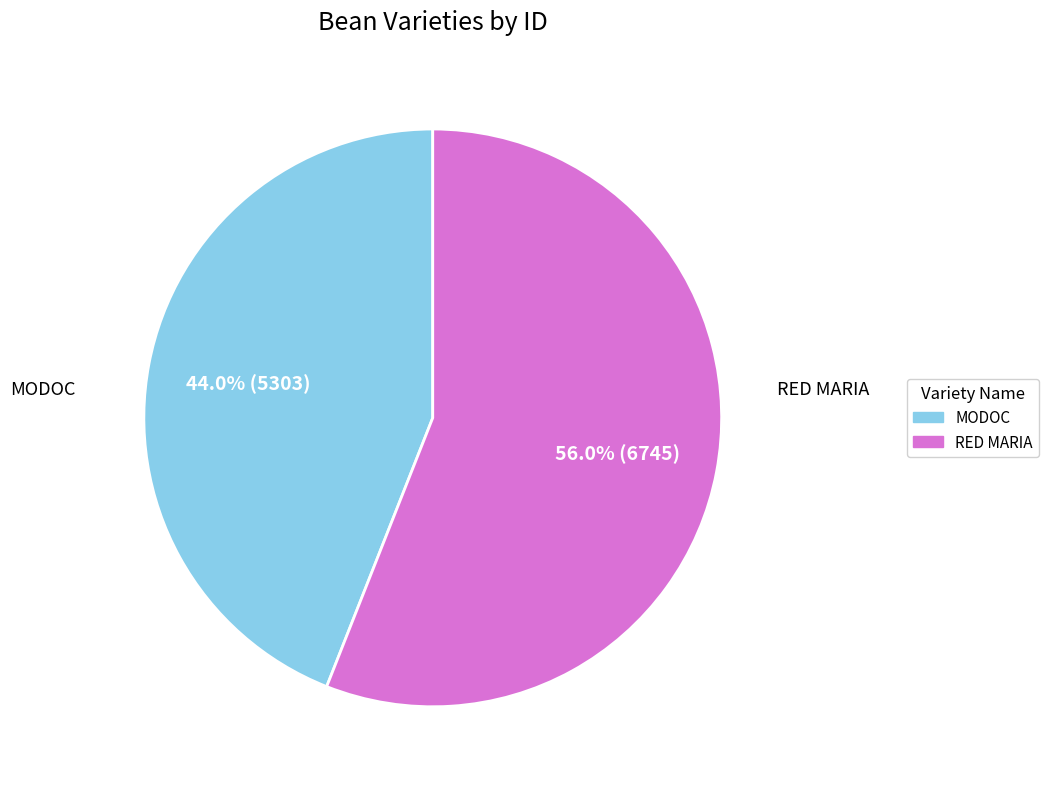

Is RED MARIA the majority of the pie?

Yes